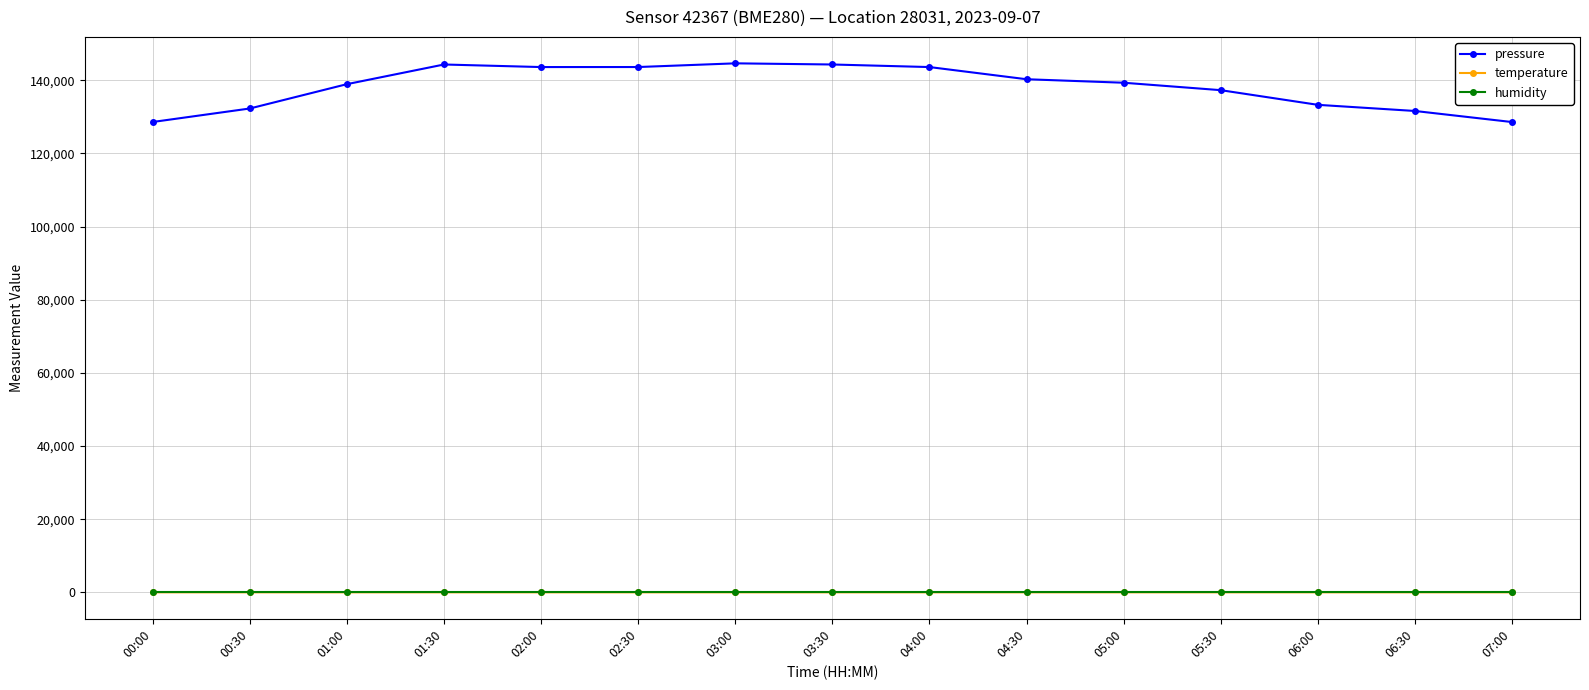

What is the sum of all humidity values?

1500.0